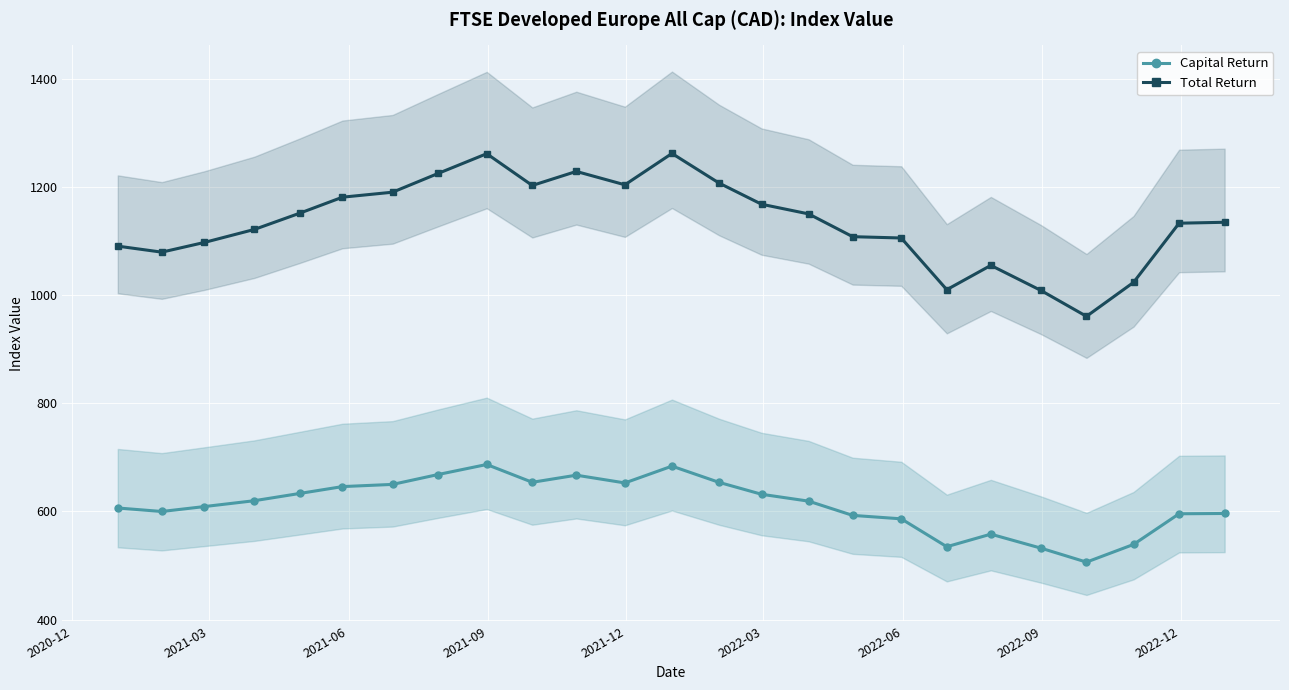

What is the highest value of the Capital Return series?

687.0